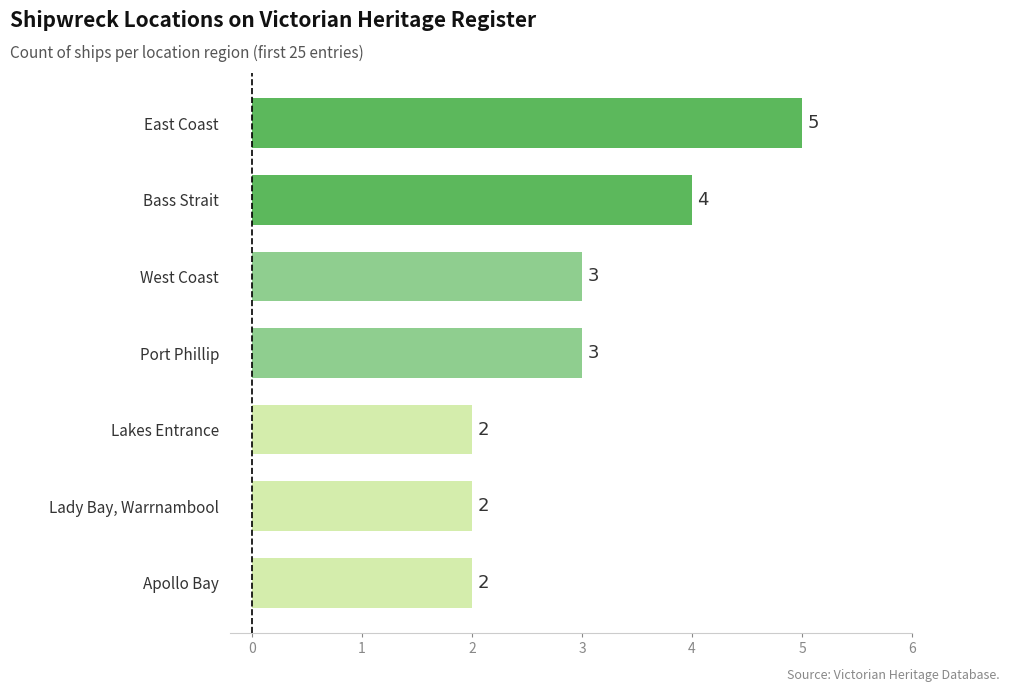

What is the minimum value shown in the chart?

2